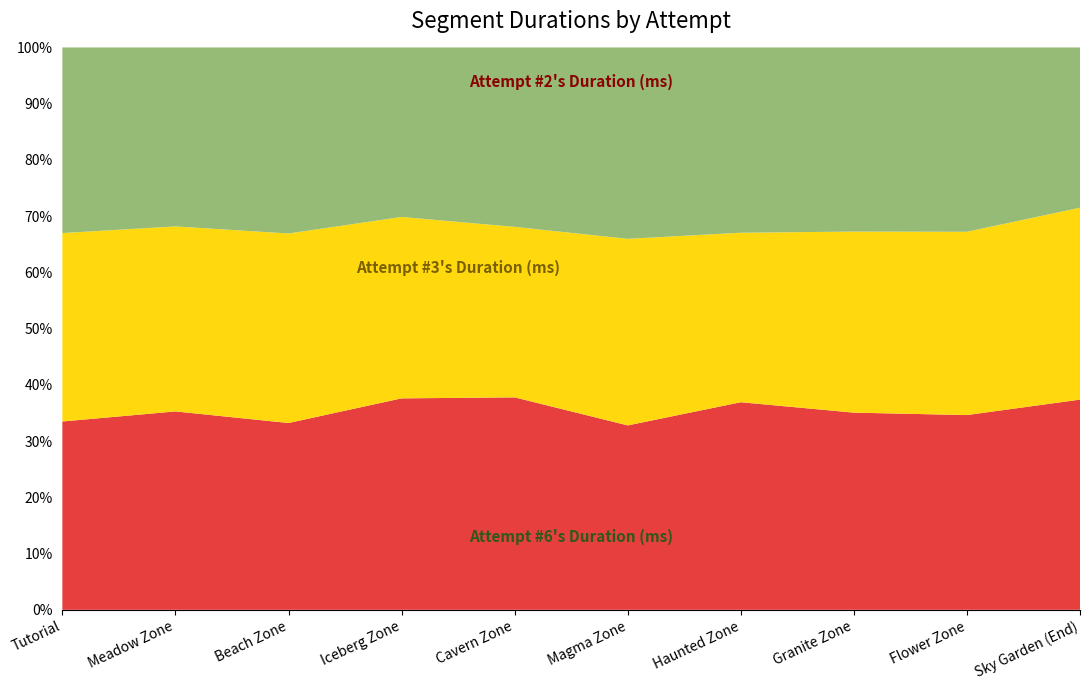

What is the total value across all series at Cavern Zone?

100.0